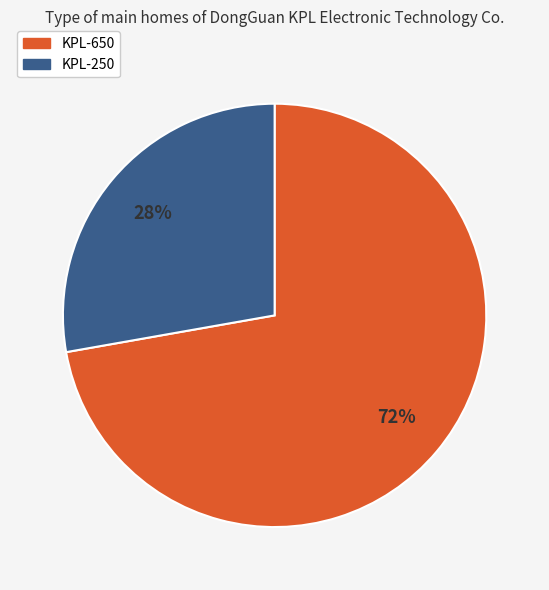

Is there a majority slice in this chart?

Yes